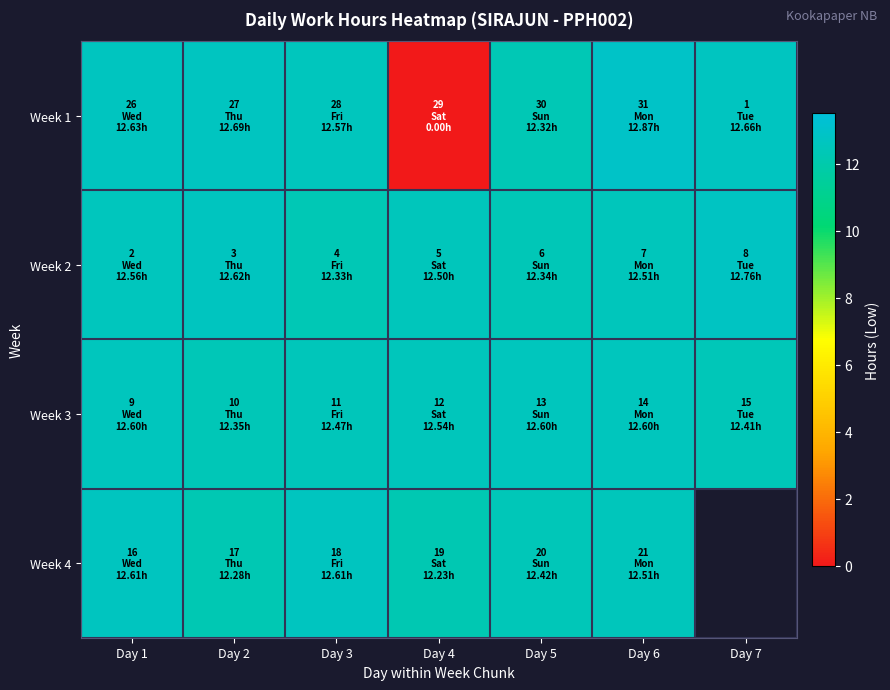

How many values in Week 4 are above zero?

6